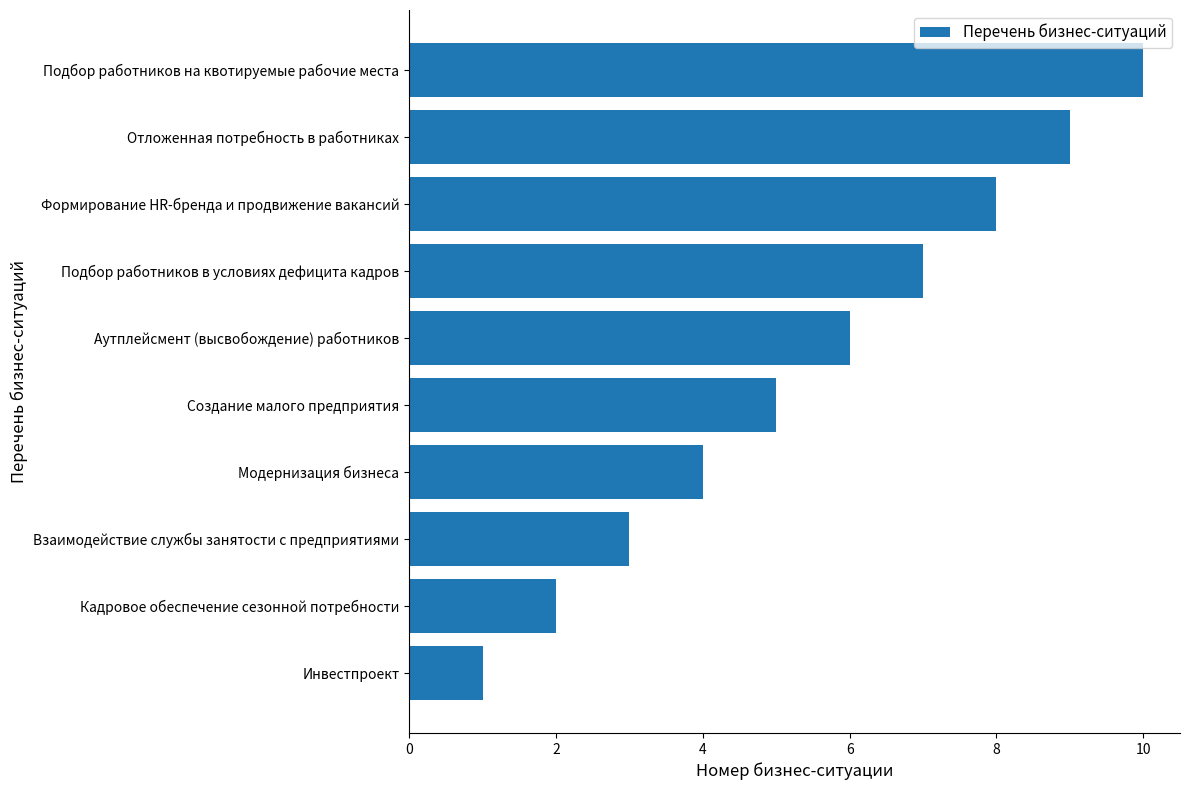

What is the change in value from Создание малого предприятия to Формирование HR-бренда и продвижение вакансий?

+3